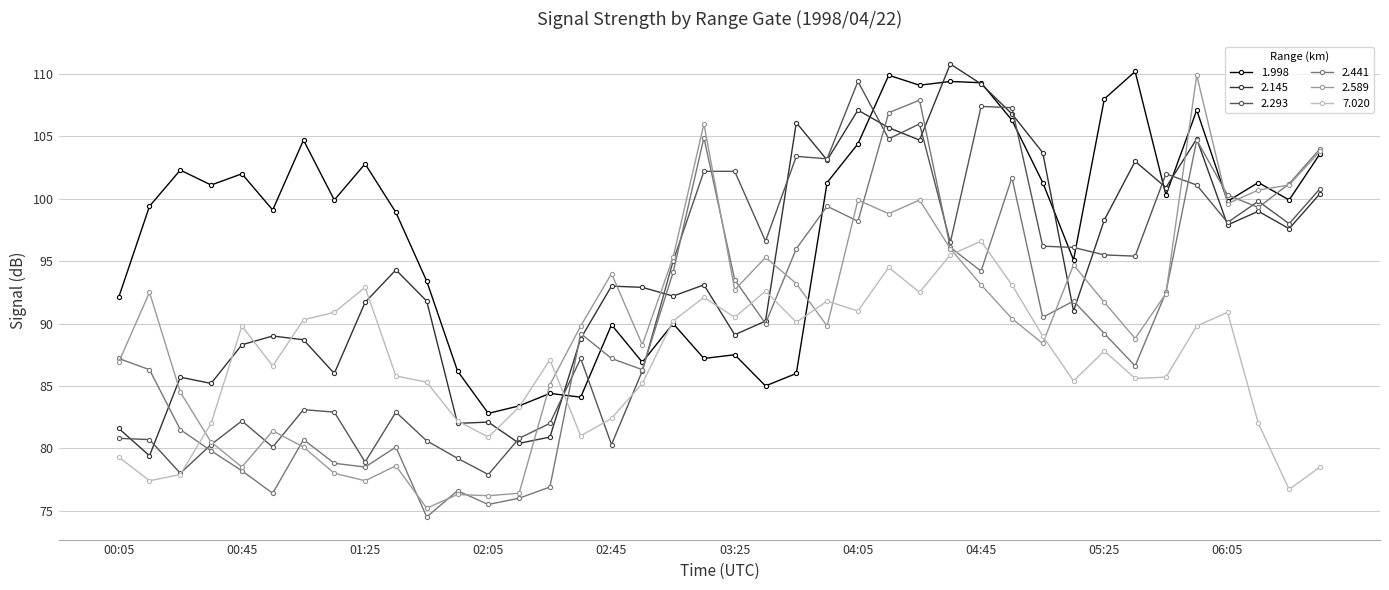

What is the lowest value of the 1.998 series?

82.8